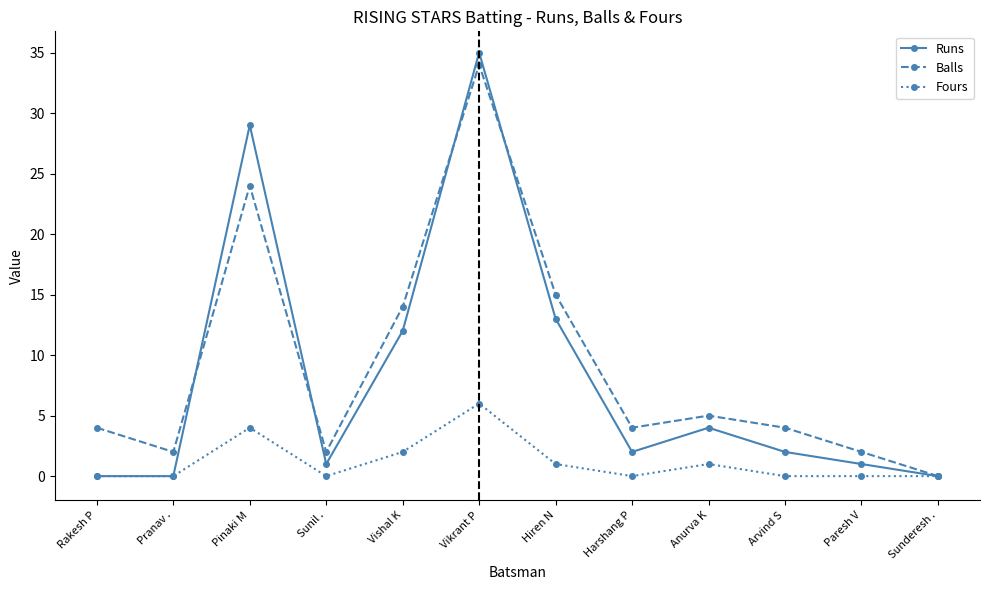

The value of Runs at Rakesh P is 14. True or false?

False